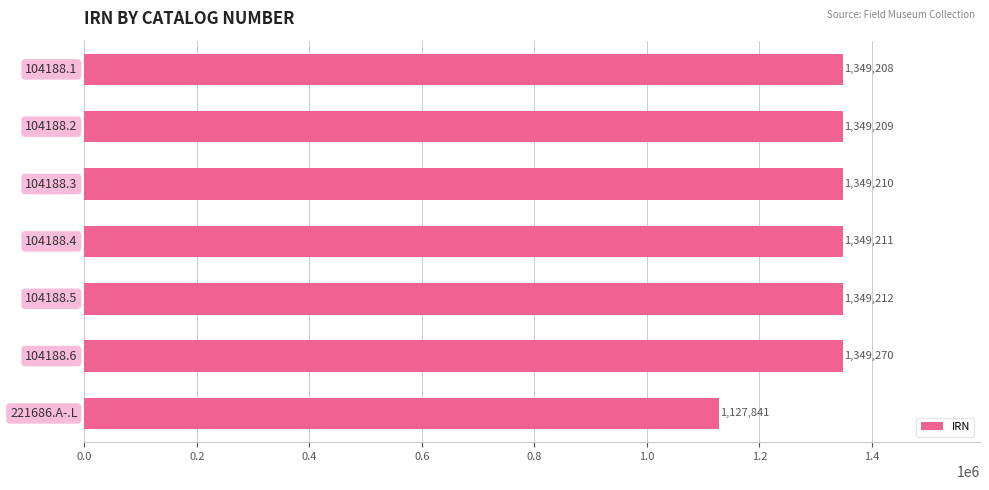

What is the minimum value shown in the chart?

1127841